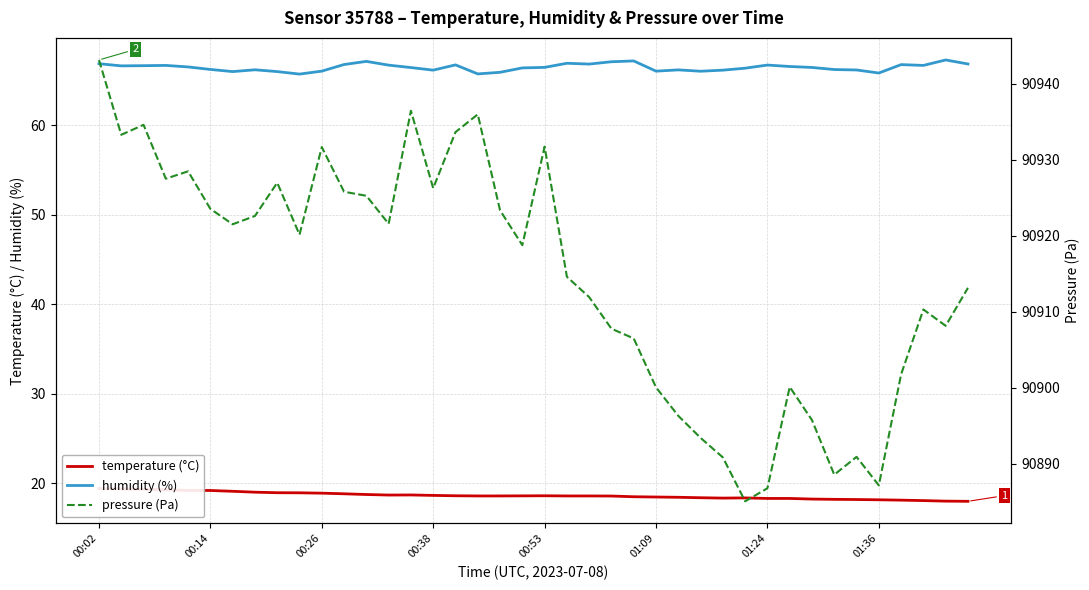

Is it true that humidity (%) equals 43.8 at 11?

False